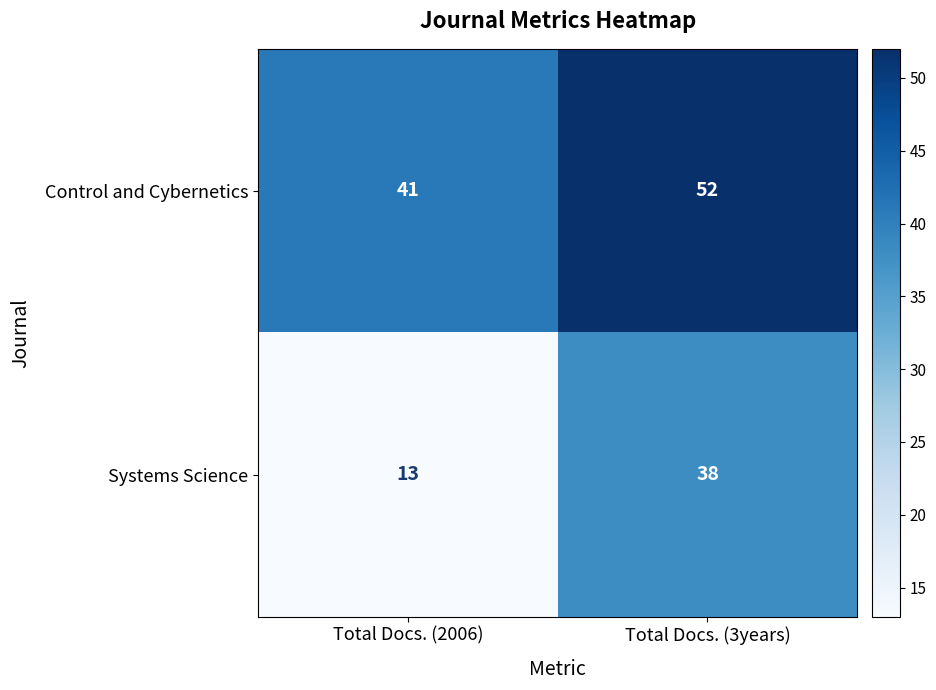

What is the minimum value for Control and Cybernetics?

41